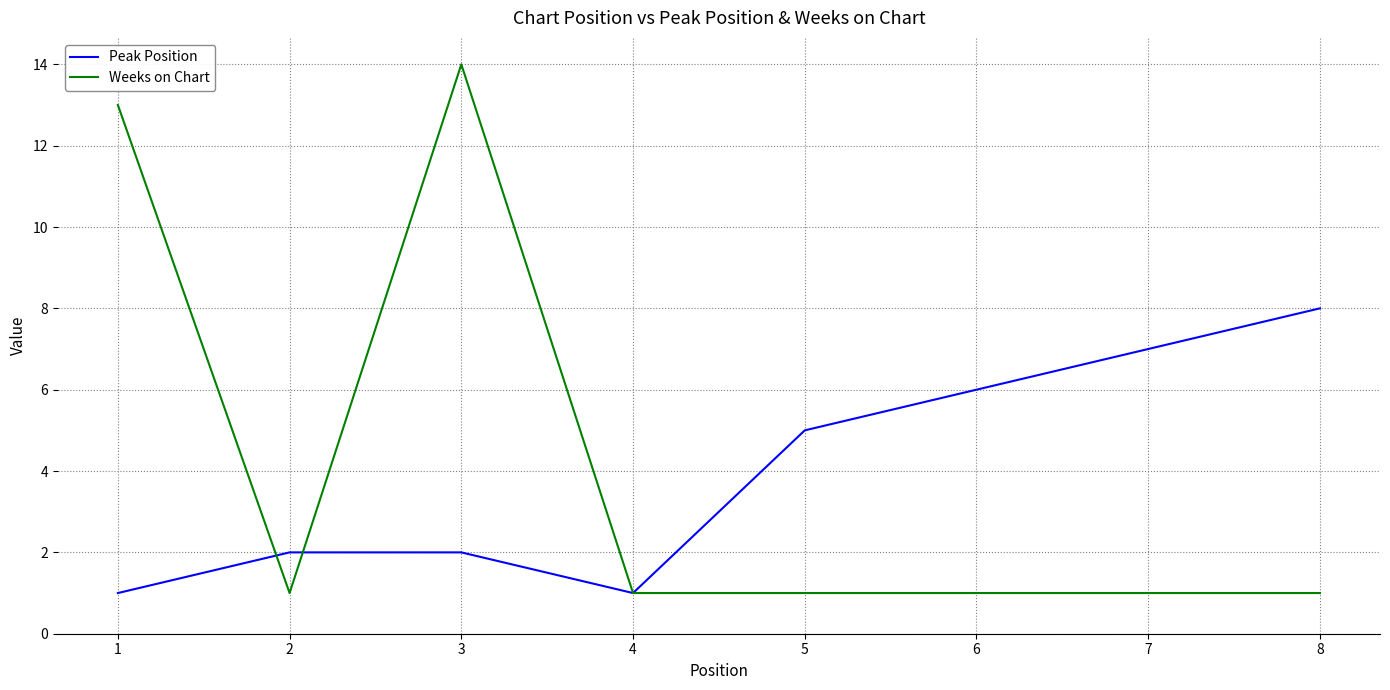

Which series has the largest range (max minus min)?

Weeks on Chart